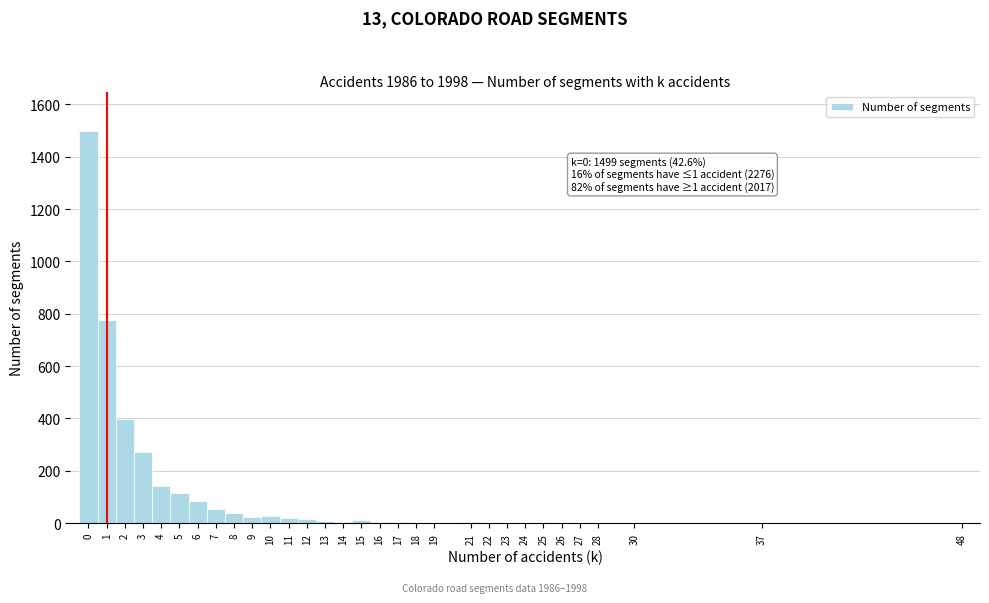

Which range on the x-axis has the tallest bar?

-0.5 to 0.5